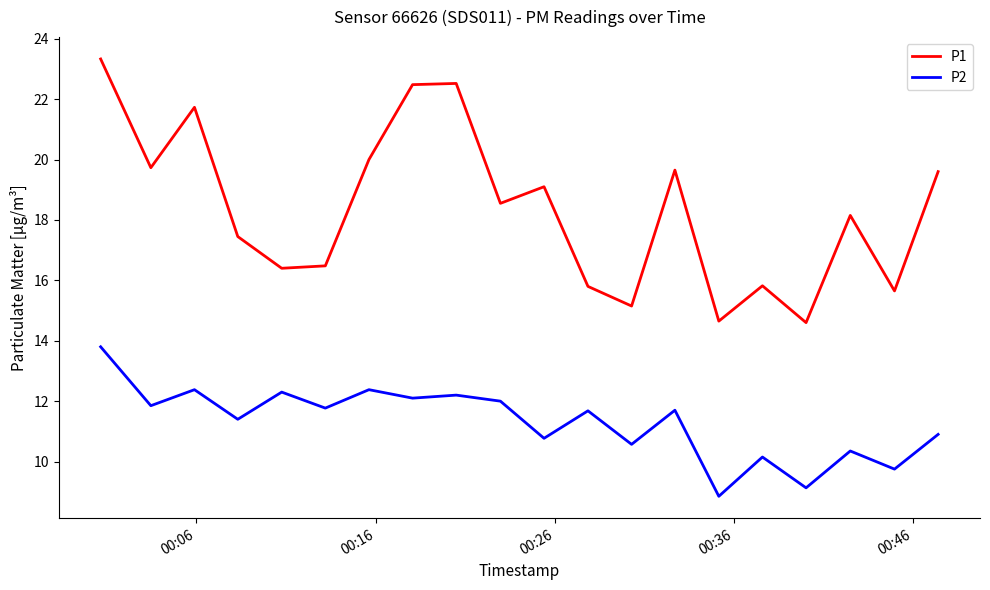

What is the greatest value displayed?

23.3